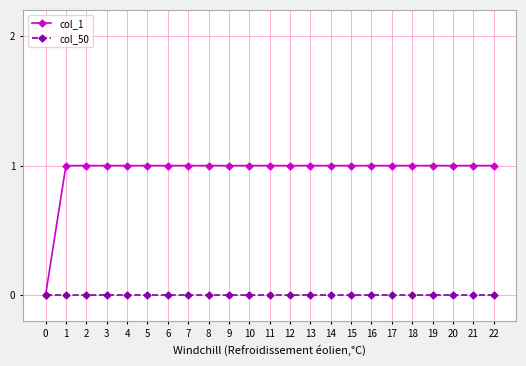

Is the value of col_50 at 9 greater than the value of col_1 at 13?

No